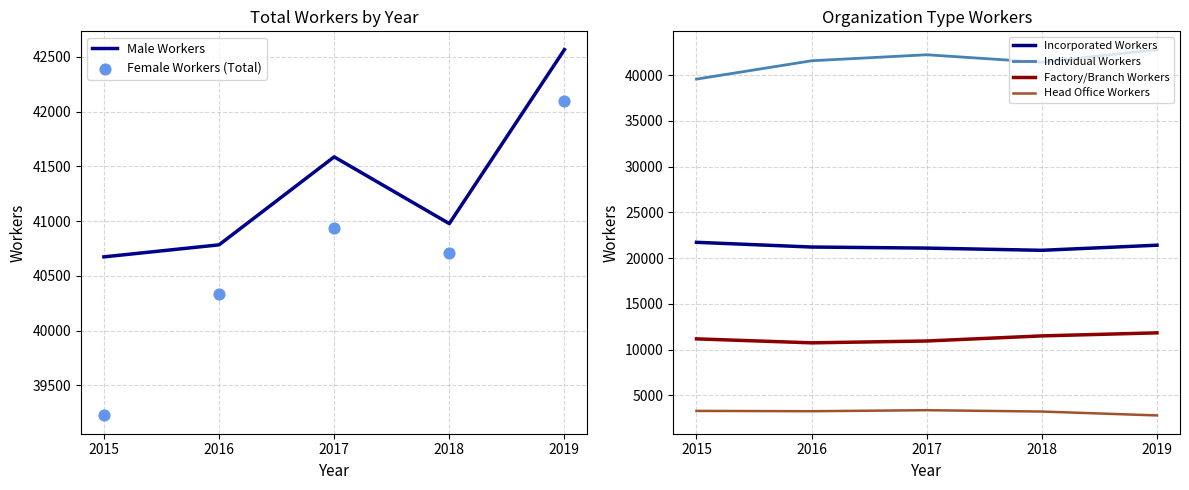

Which series contains the highest Y value?

Individual Workers